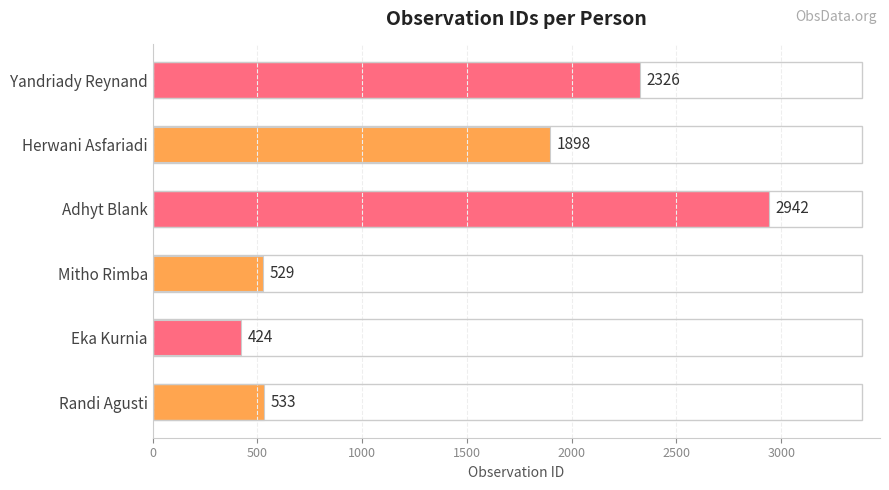

List the labels in order of value, largest first.

Adhyt Blank, Yandriady Reynand, Herwani Asfariadi, Randi Agusti, Mitho Rimba, Eka Kurnia